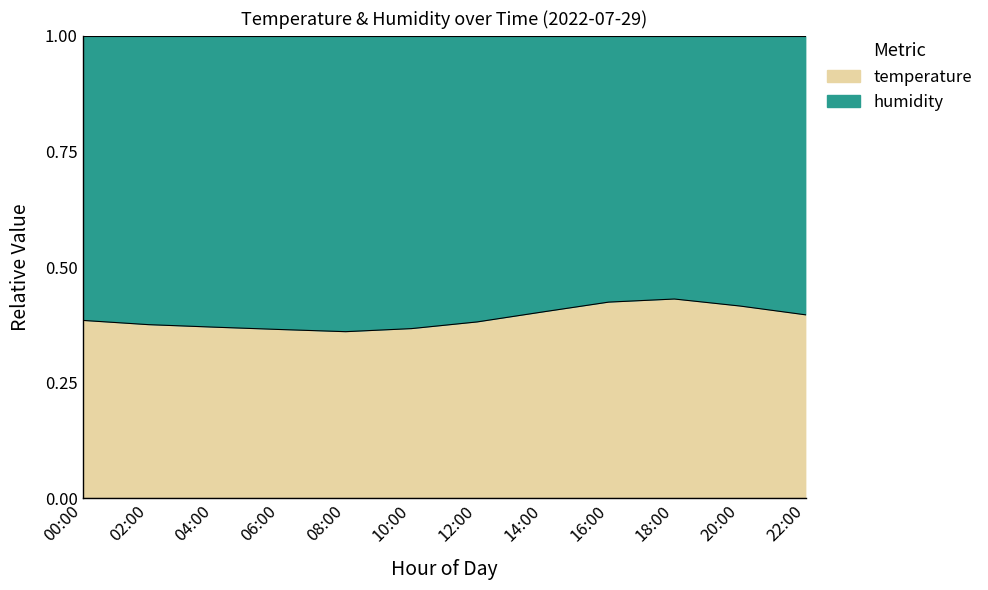

Reading right to left, extract all data points from this chart.

0.4	0.4	0.4	0.4	0.4	0.4	0.4	0.4	0.4	0.4	0.4	0.4